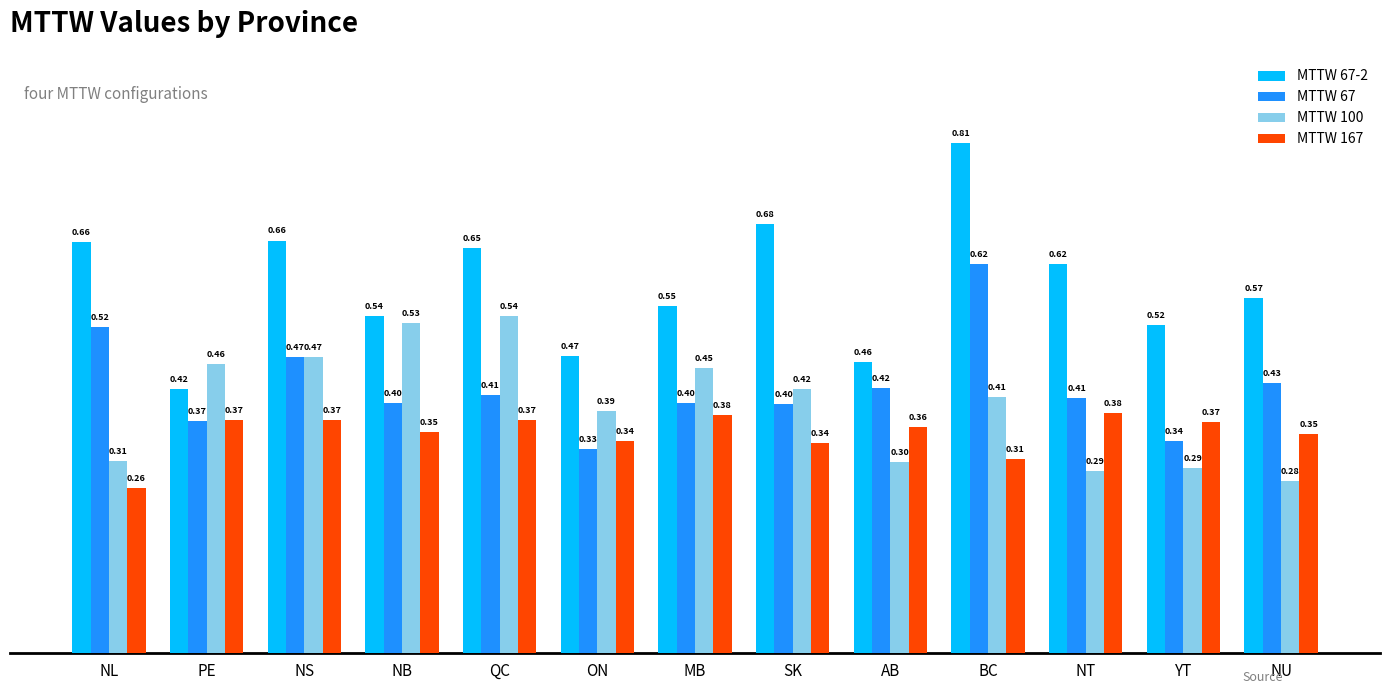

Rank the series at NL from highest to lowest value.

MTTW 67-2, MTTW 67, MTTW 100, MTTW 167